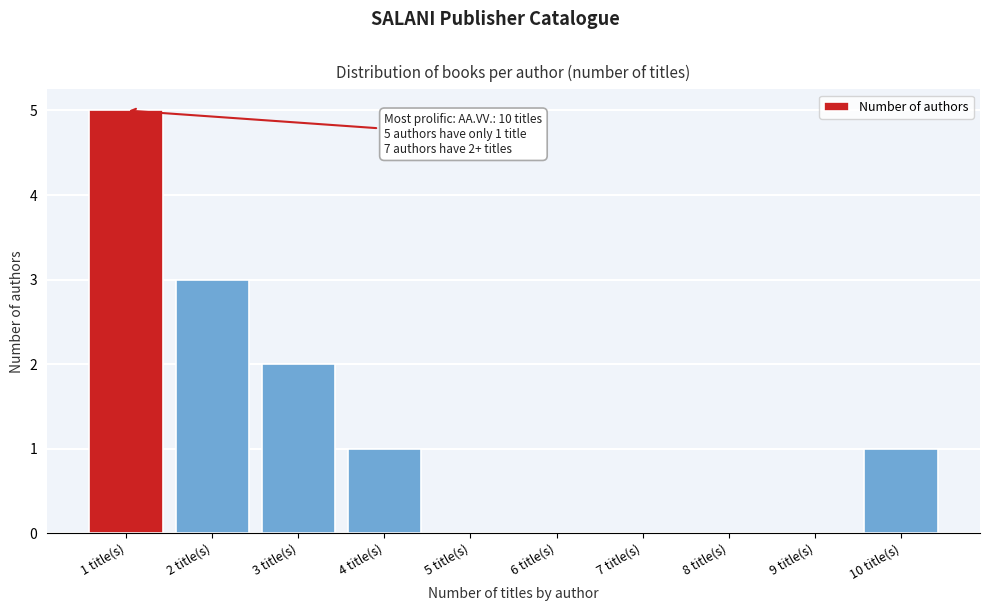

Reading right to left, what are all the values shown in this chart?

10 title(s)=1	9 title(s)=0	8 title(s)=0	7 title(s)=0	6 title(s)=0	5 title(s)=0	4 title(s)=1	3 title(s)=2	2 title(s)=3	1 title(s)=5